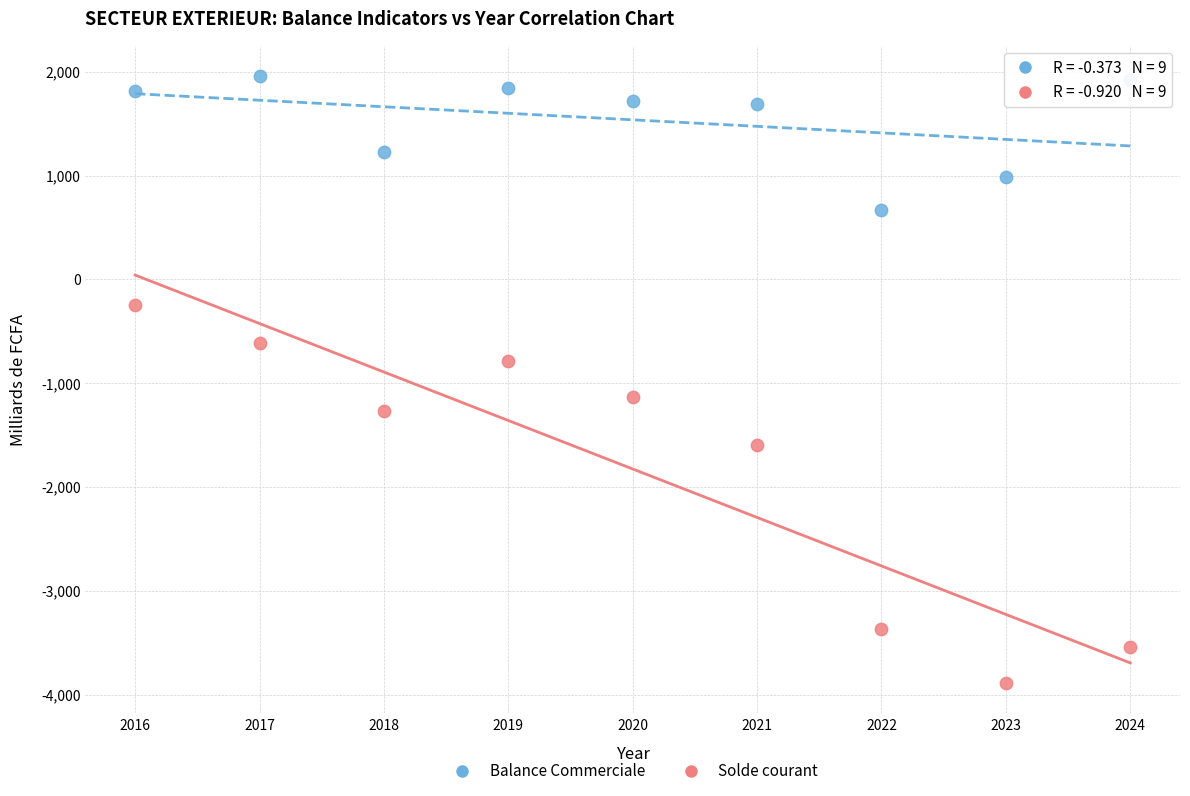

Which series contains the highest Y value?

Balance Commerciale